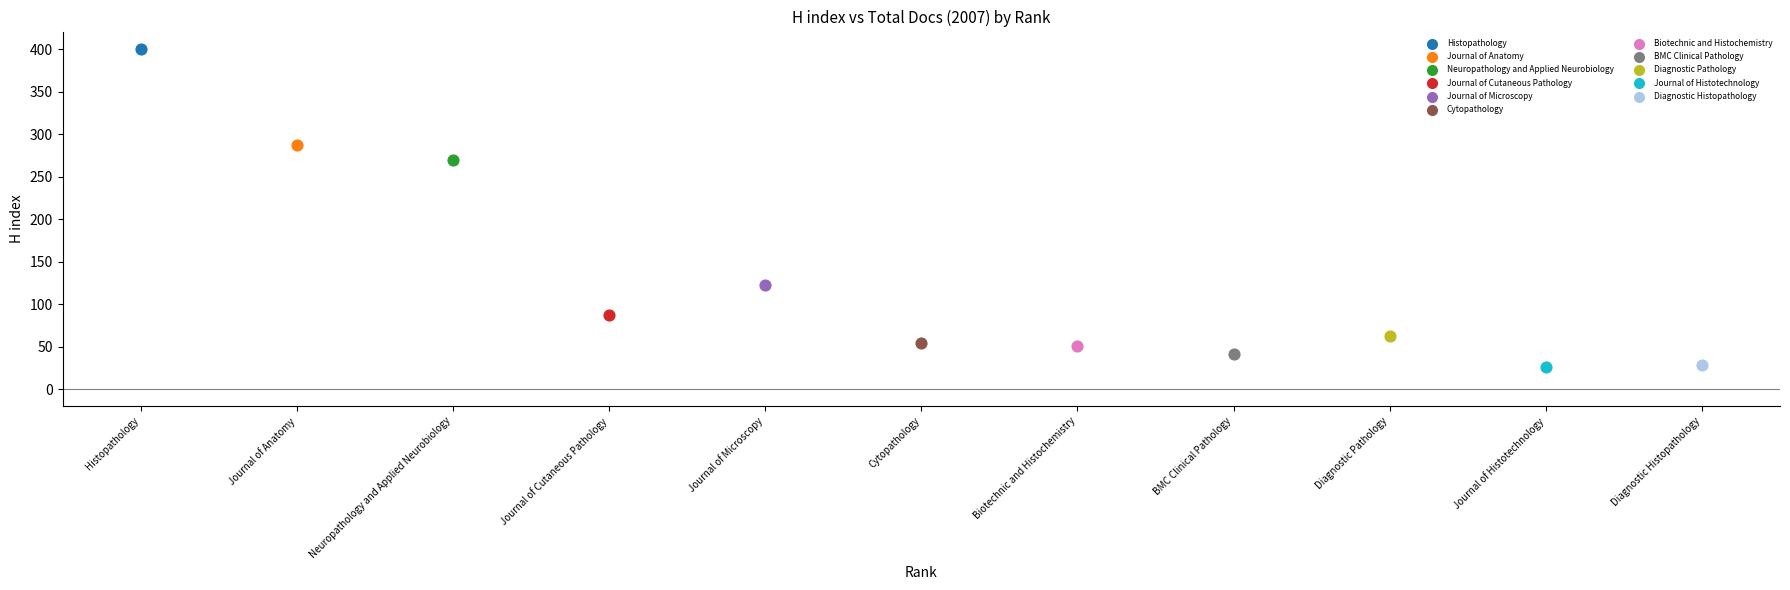

What are all the series names shown in the legend?

Histopathology, Journal of Anatomy, Neuropathology and Applied Neurobiology, Journal of Cutaneous Pathology, Journal of Microscopy, Cytopathology, Biotechnic and Histochemistry, BMC Clinical Pathology, Diagnostic Pathology, Journal of Histotechnology, Diagnostic Histopathology